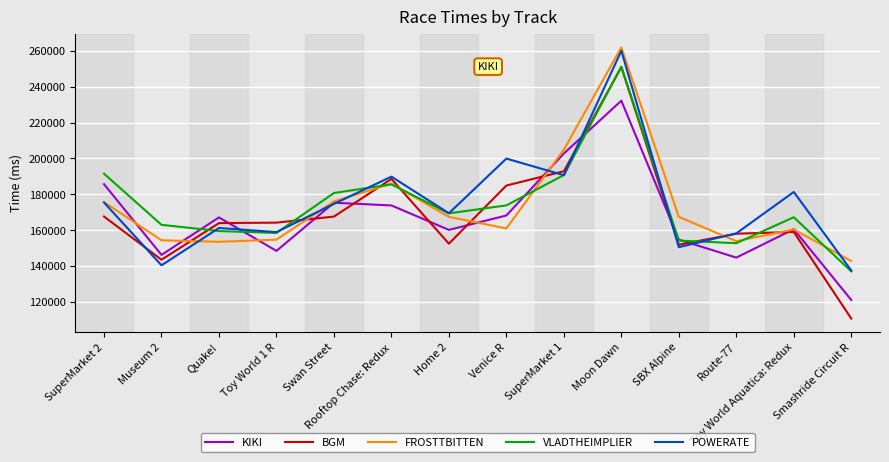

In KIKI, how many points are higher than both neighbors (excluding endpoints)?

4